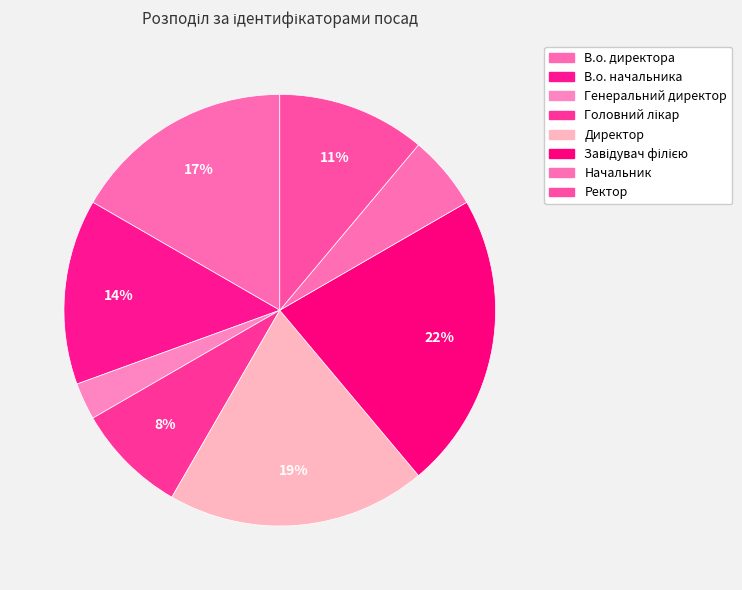

Combined, what portion of the pie is Головний лікар and В.о. директора?

25.0%